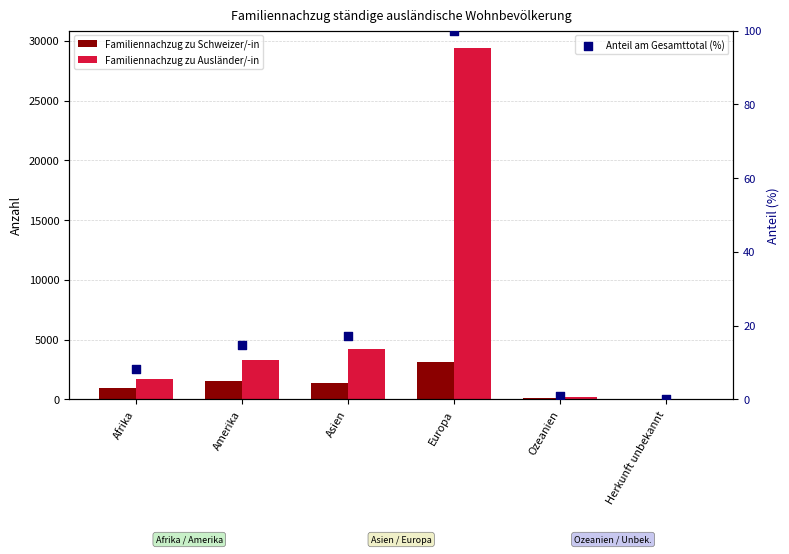

At how many categories does at least one series exceed 1243?

4